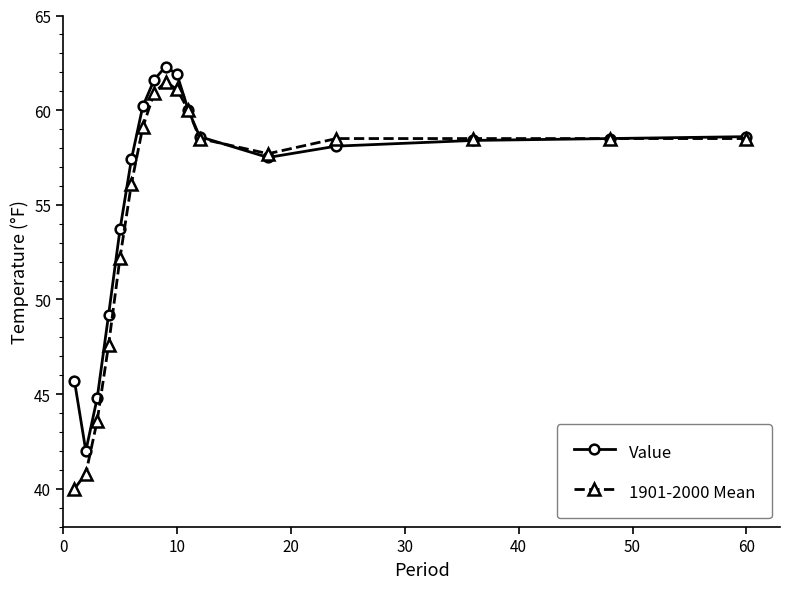

What is the maximum value shown in the chart?

62.3